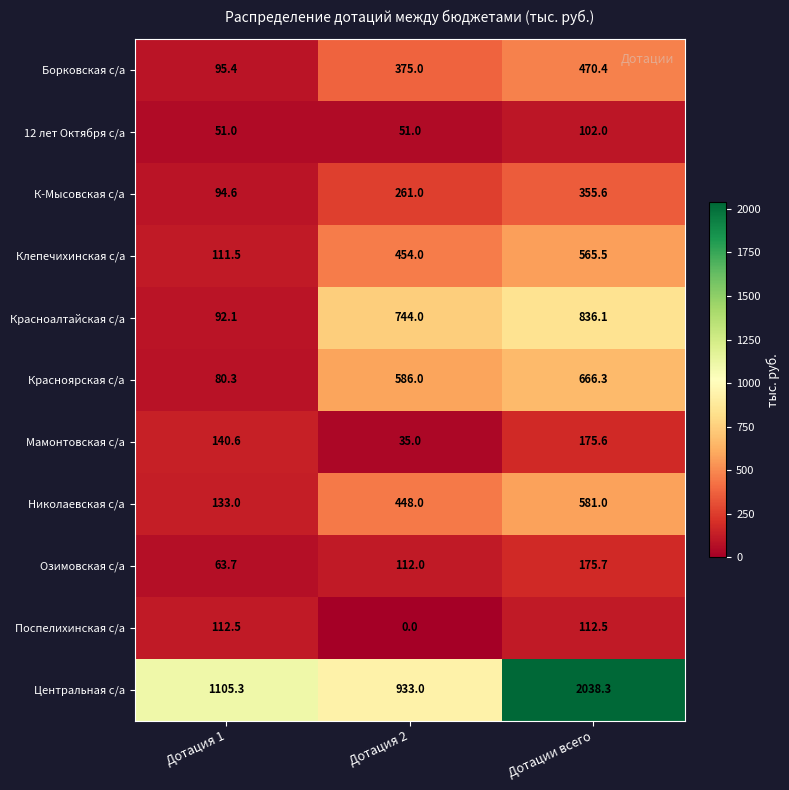

What value does the Клепечихинская с/а series have at Дотация 1?

111.5